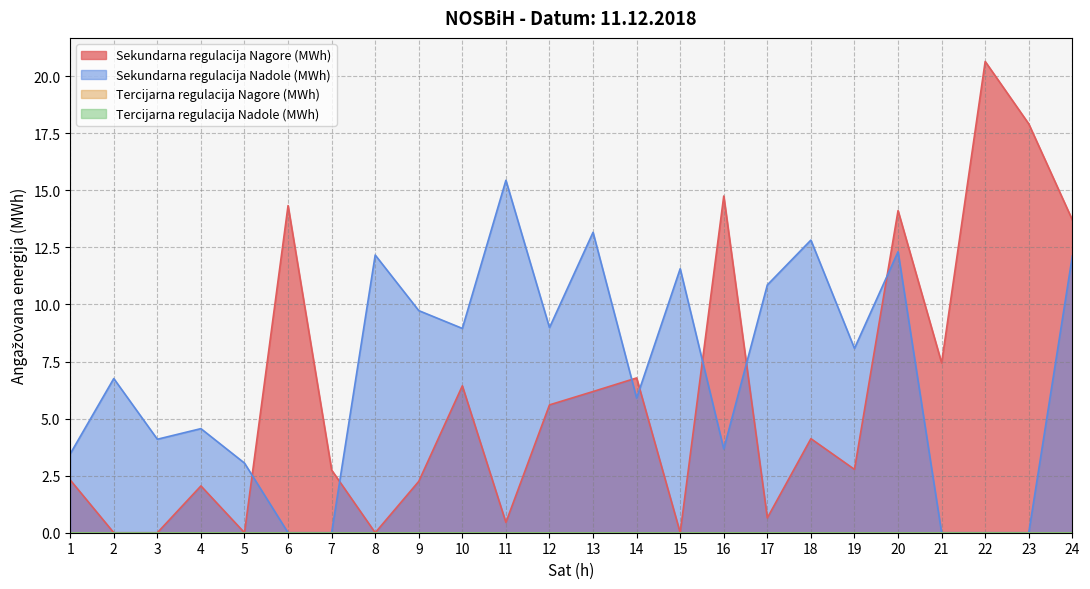

Is it true that Sekundarna regulacija Nadole (MWh) equals 12.2 at 8?

True